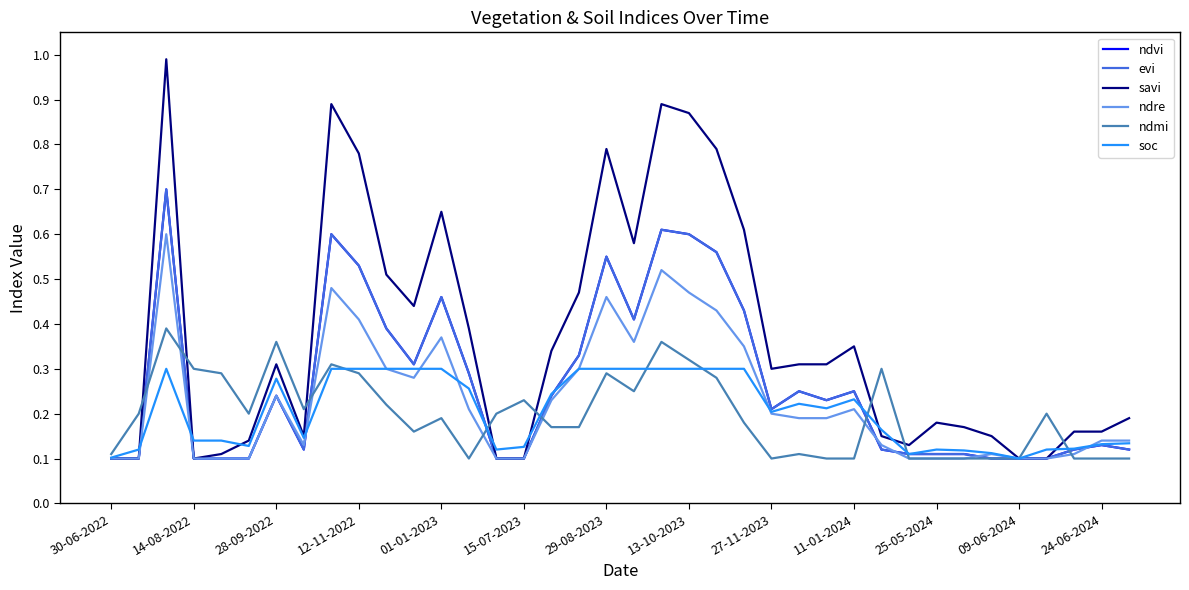

How many lines are shown in the chart?

6